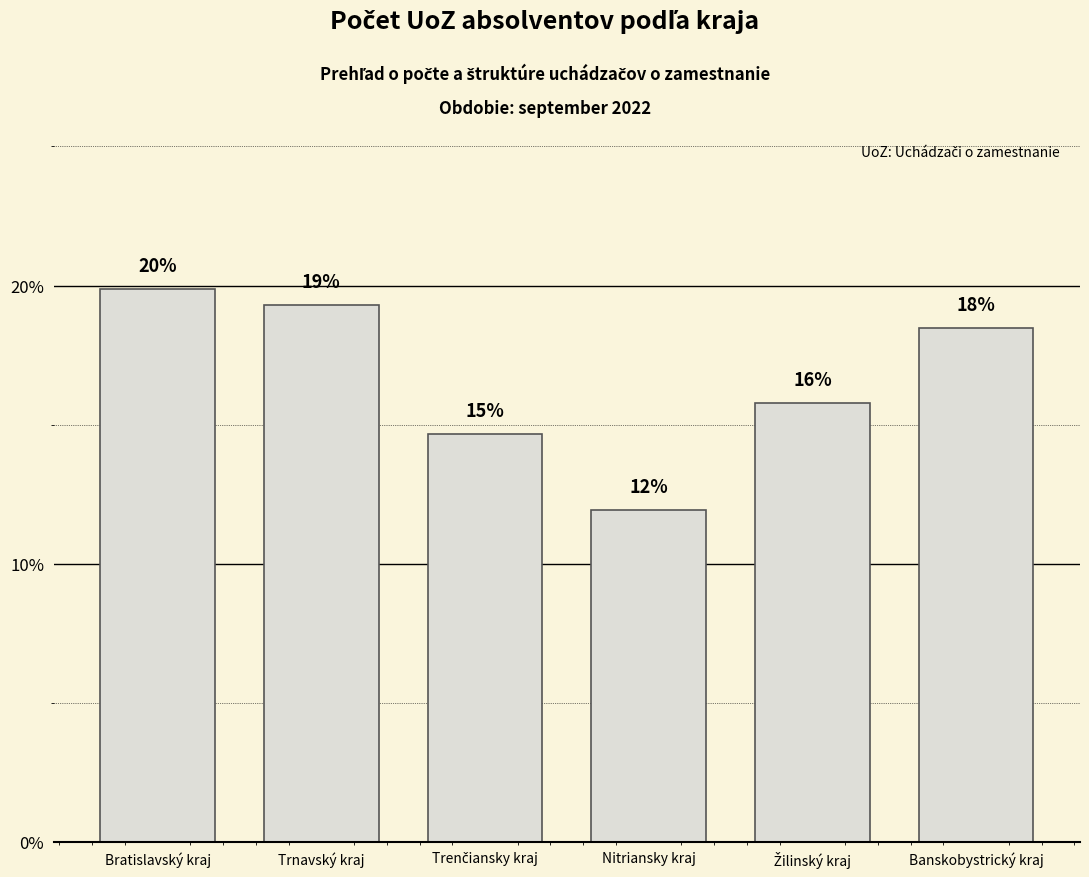

How many data points are above 18?

3